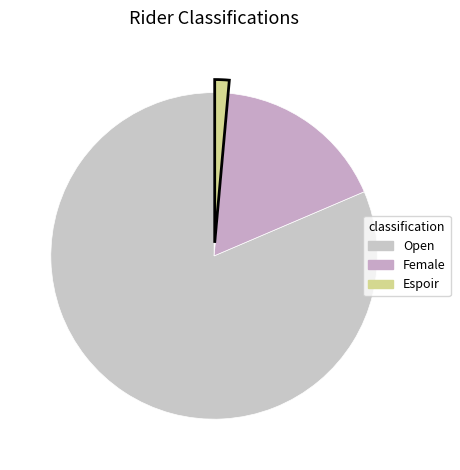

Combined, what portion of the pie is Female and Espoir?

18.6%